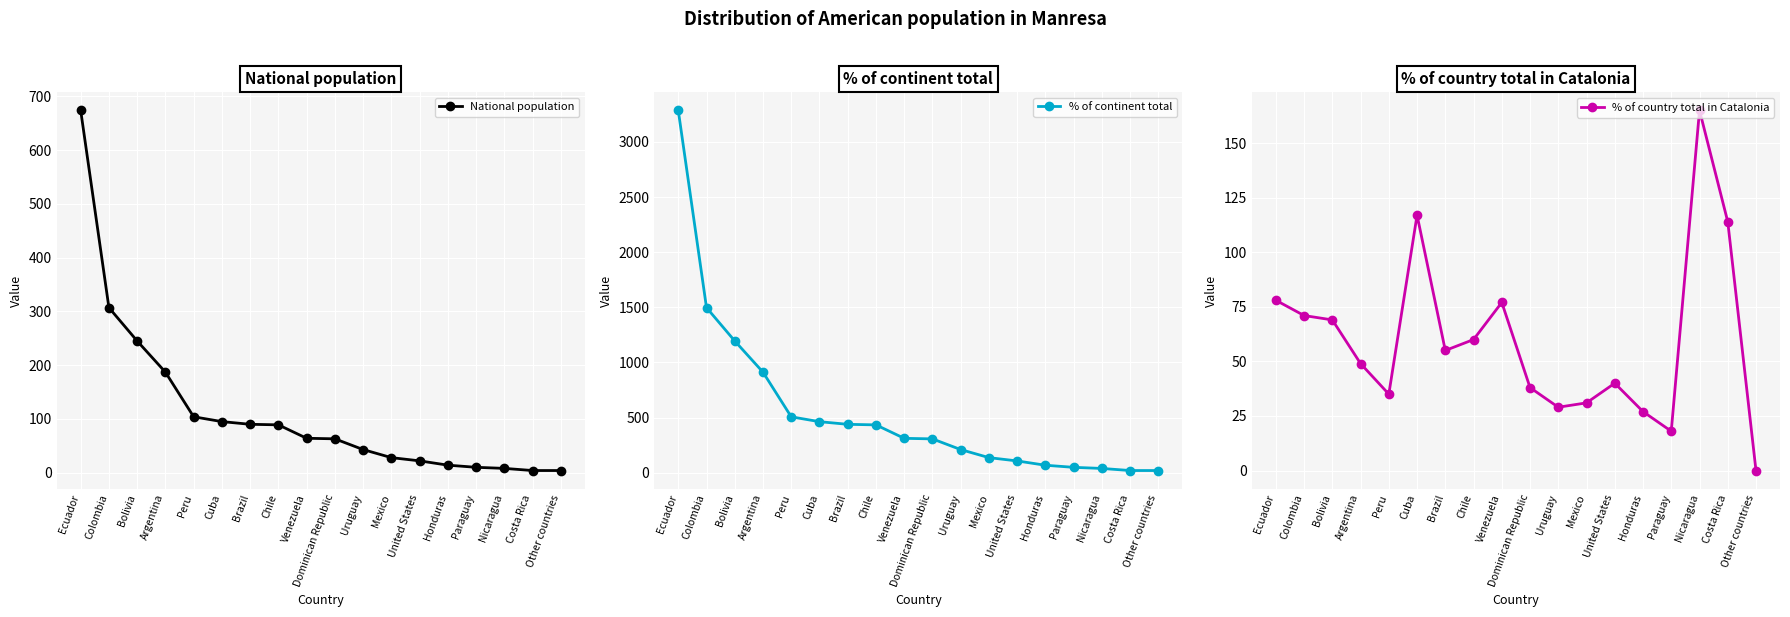

What is the value of the National population point at the 6th from the left?

95